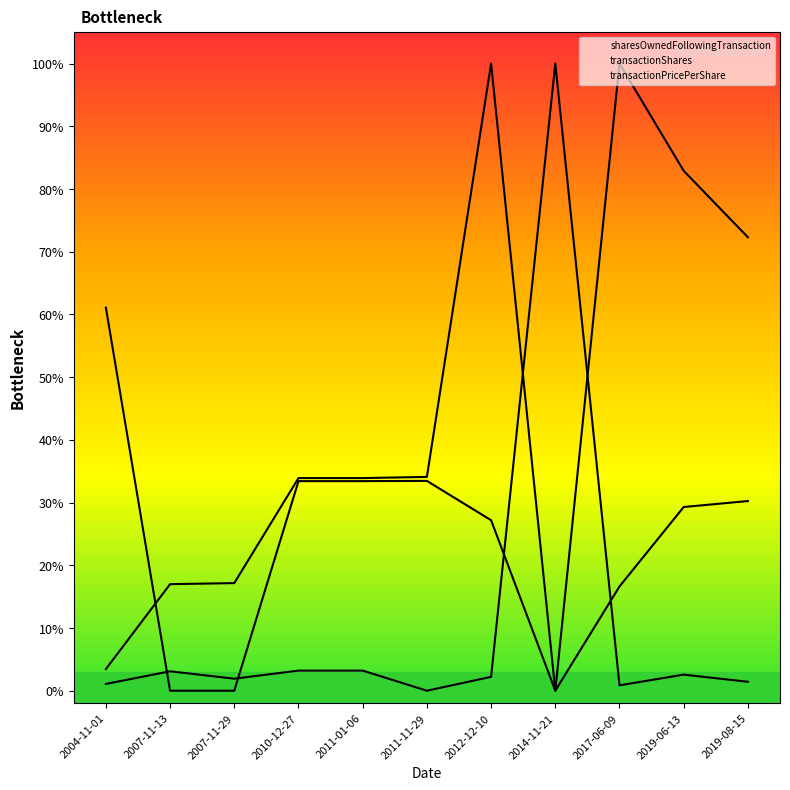

At which category does transactionPricePerShare reach its first local peak?

2011-11-29